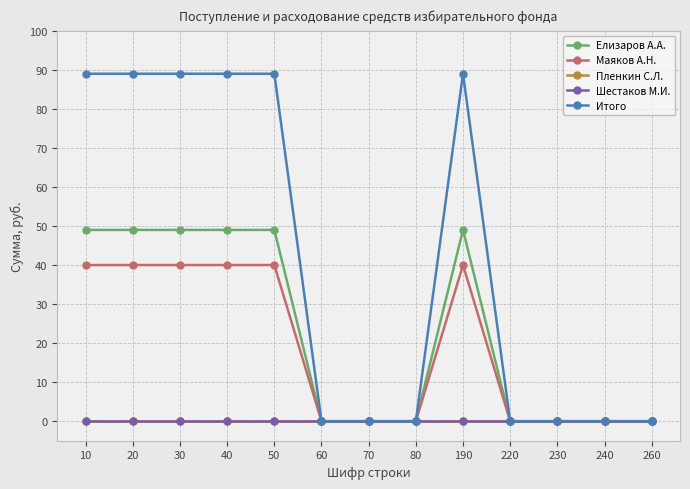

Does the chart have visible grid lines?

Yes